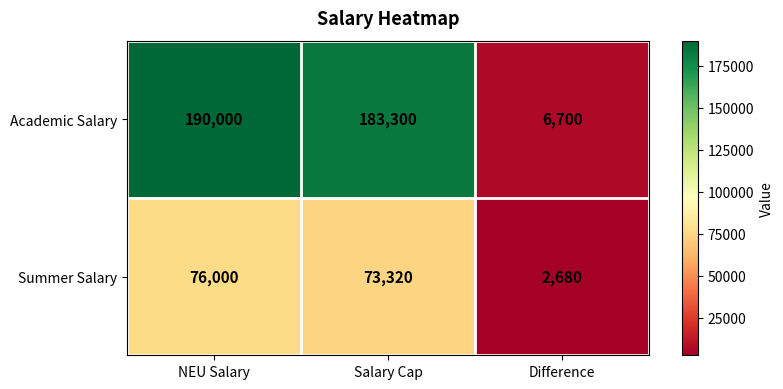

What is the sum of the Academic Salary values at Salary Cap and NEU Salary?

373300